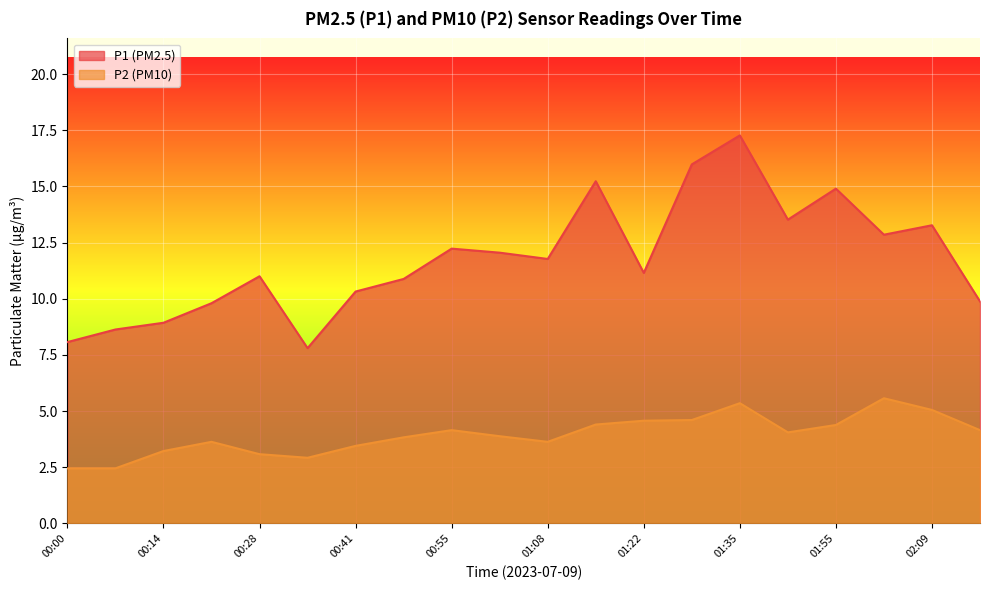

At which label does P2 reach its peak?

02:02